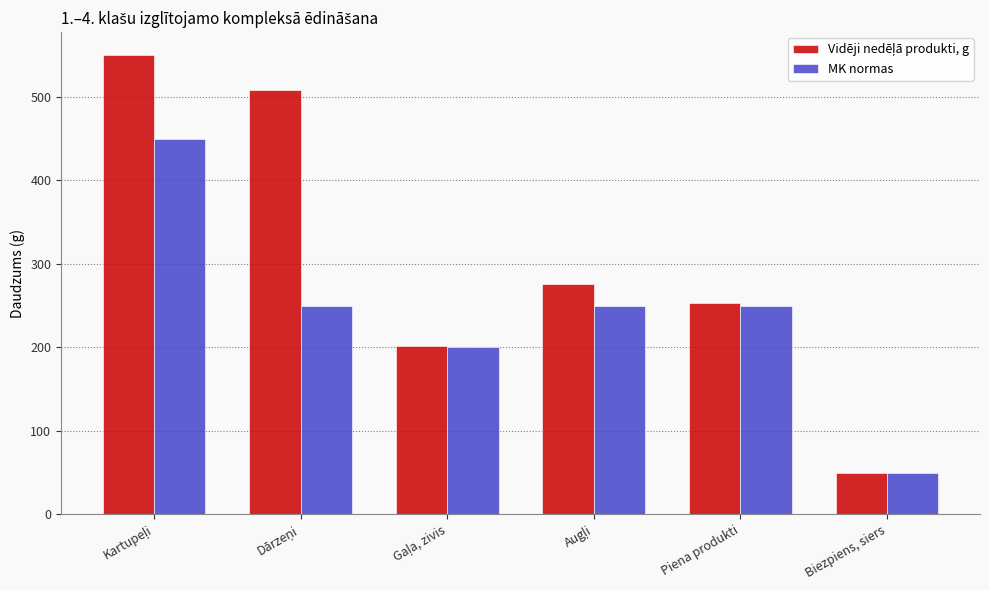

What is the difference between the maximum and second lowest values in the MK normas series?

250.0